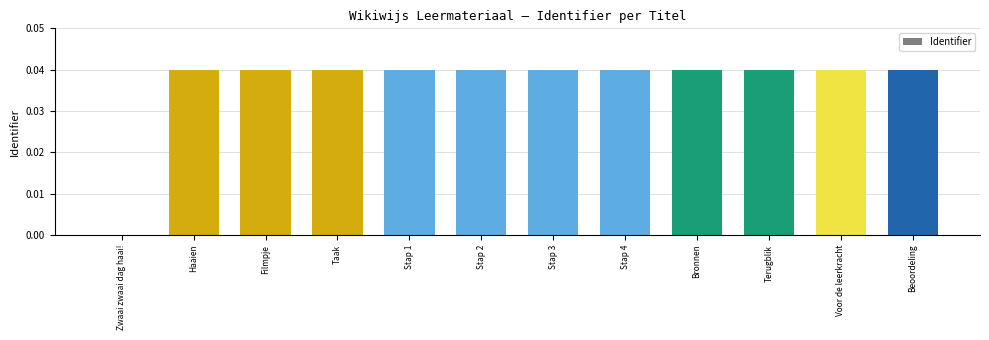

Between Stap 2 and Zwaai zwaai dag haai!, which is larger?

Stap 2